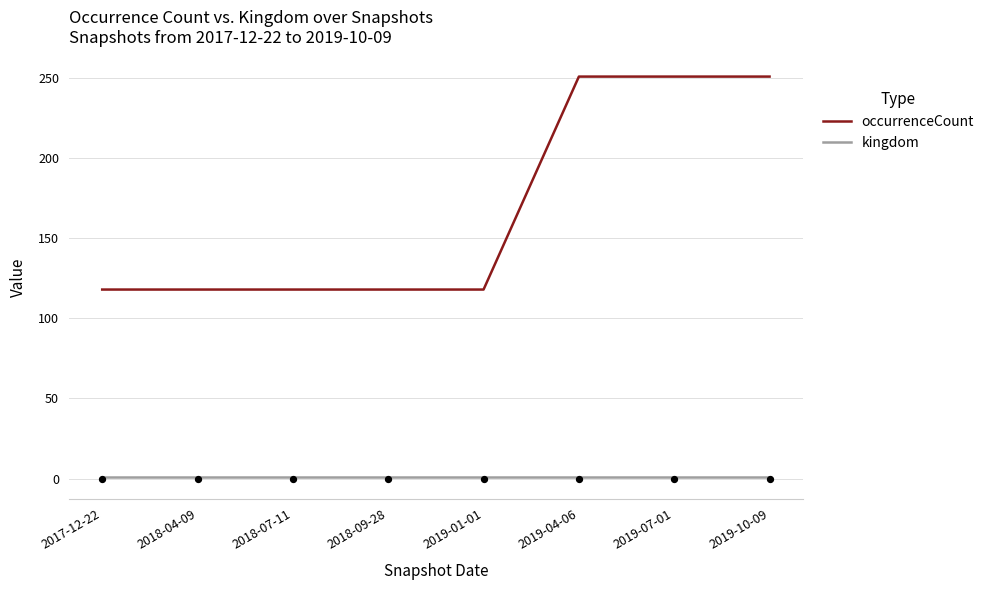

Which series contains the highest Y value?

occurrenceCount